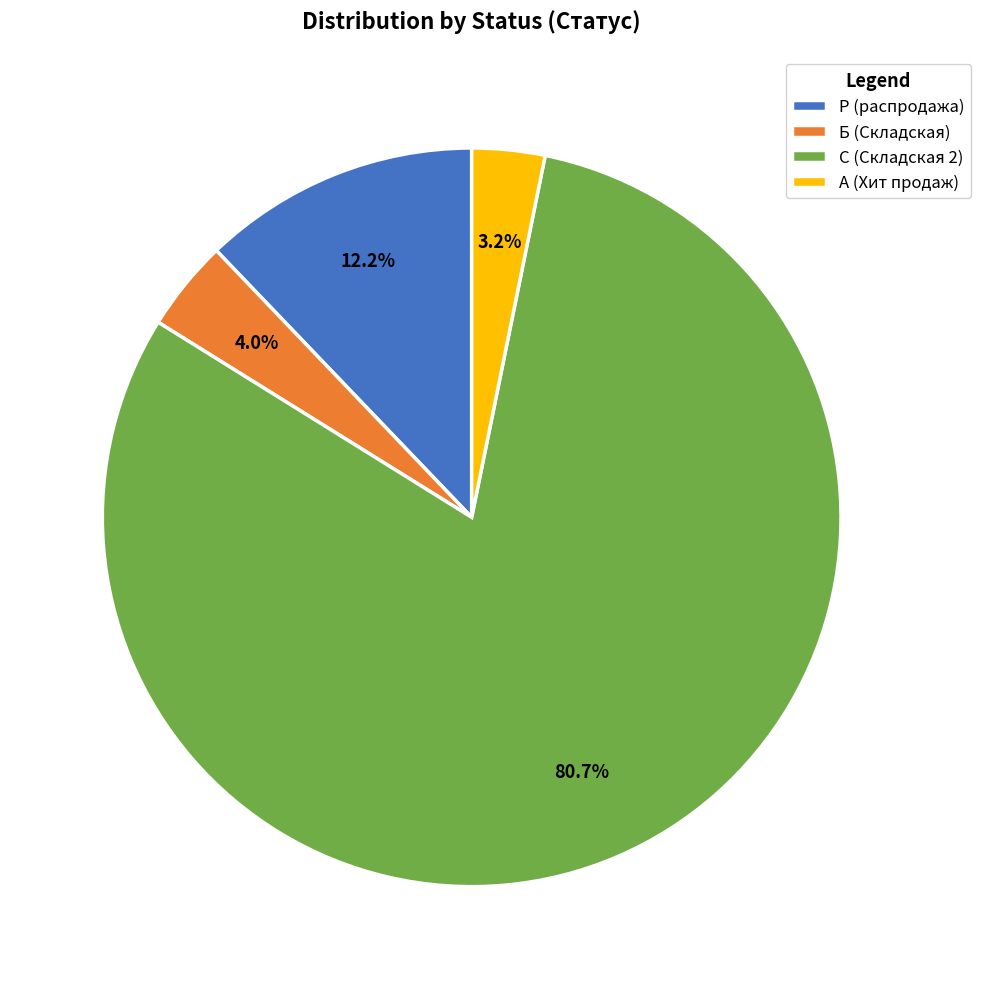

How much of the chart is everything except Б (Складская)?

96.0%